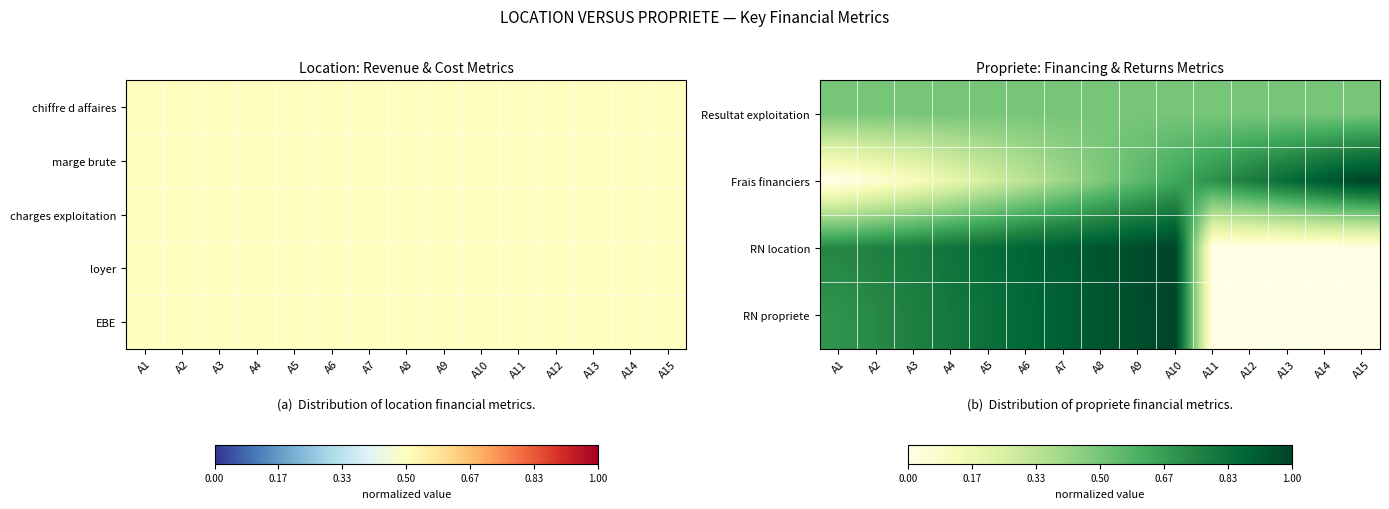

What is the spread (max minus min) of values at A11?

0.7